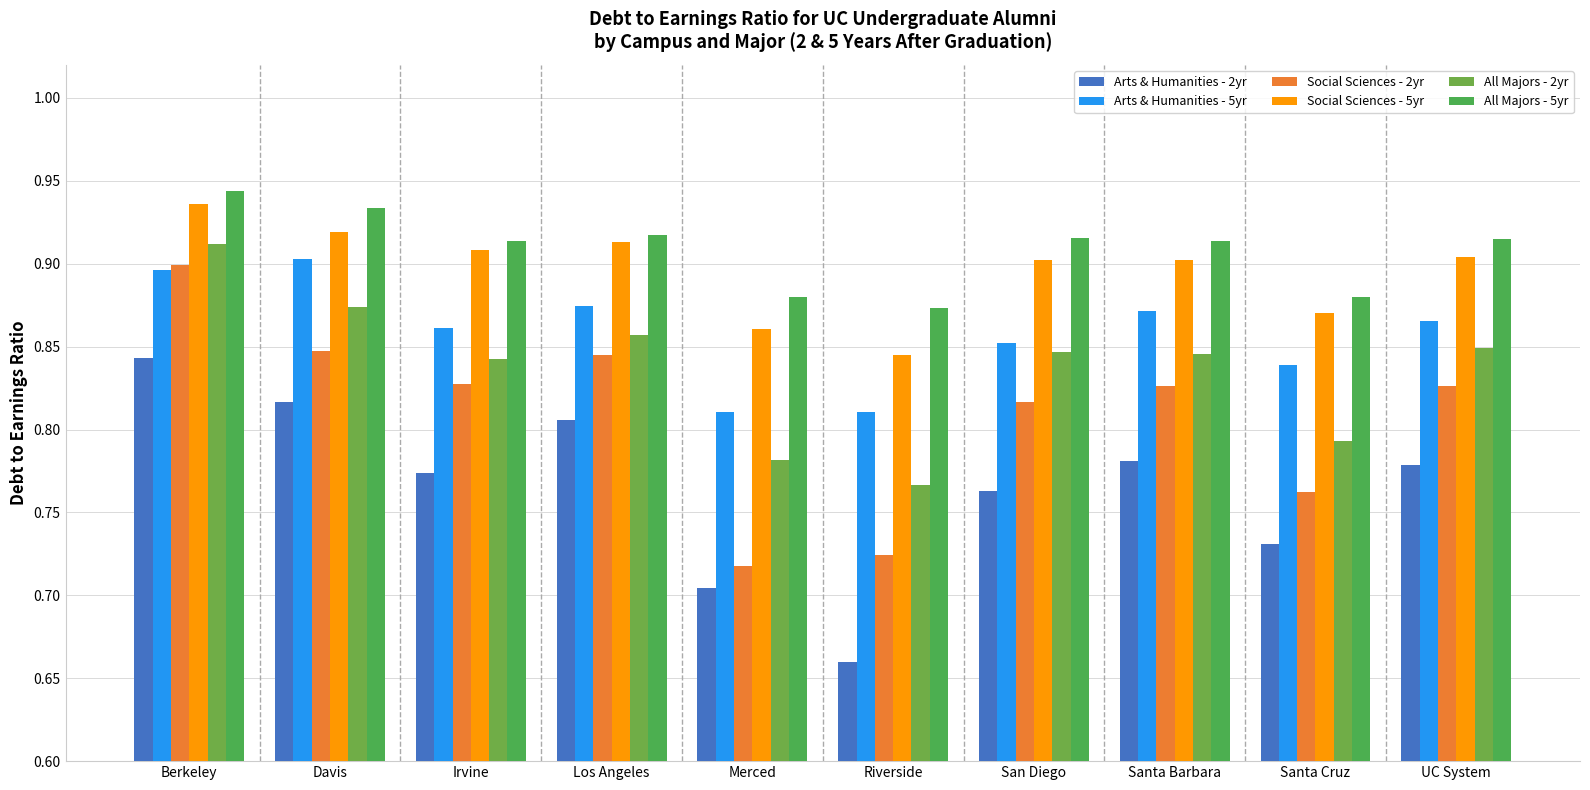

What is the difference between the highest and lowest values at Los Angeles?

0.1